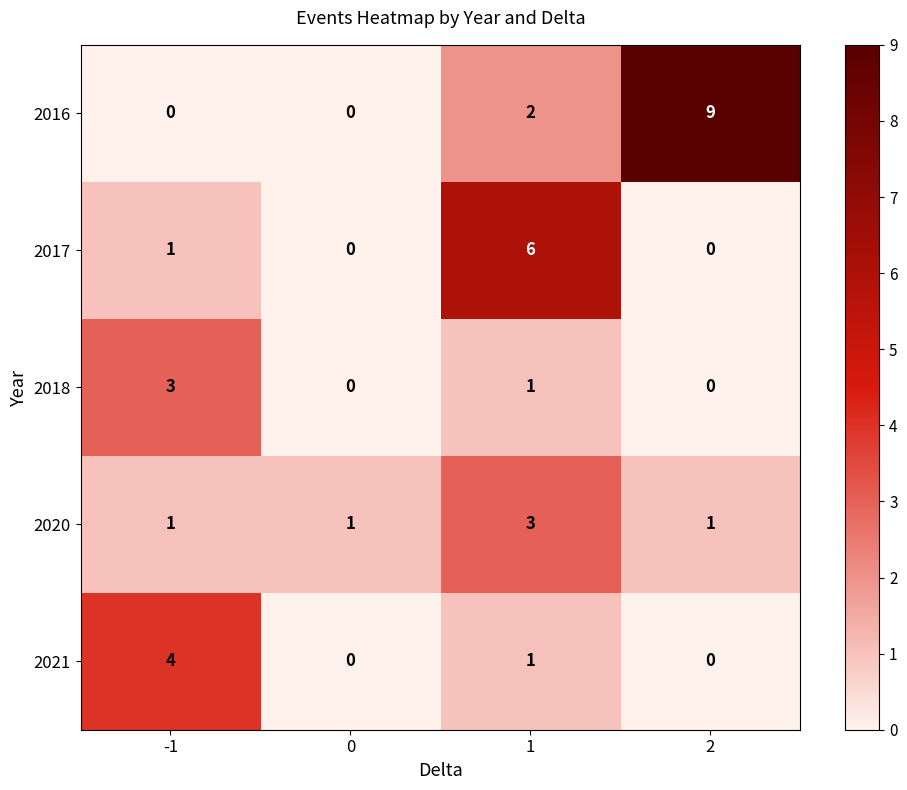

Which series has the widest spread of values?

2016